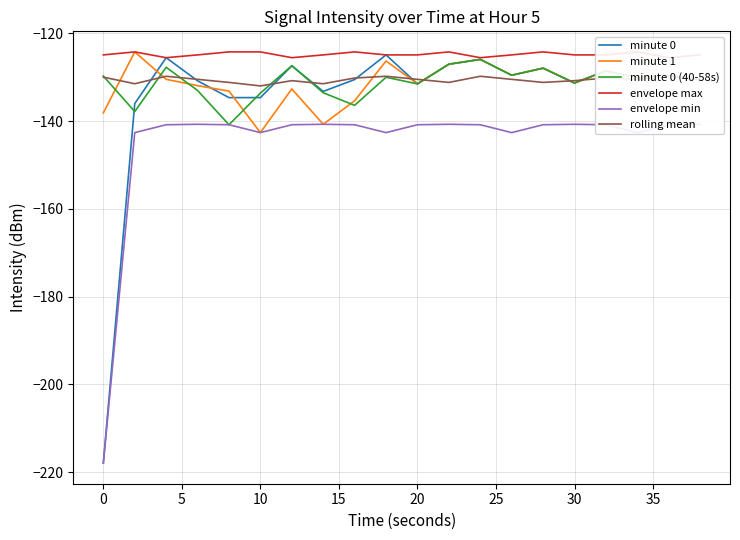

How many times do minute 0 and rolling mean cross each other?

10